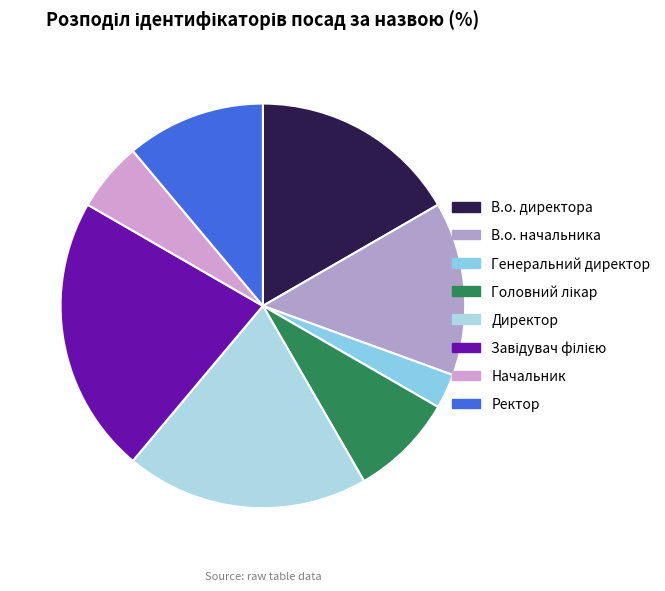

Does any single category account for the majority?

No